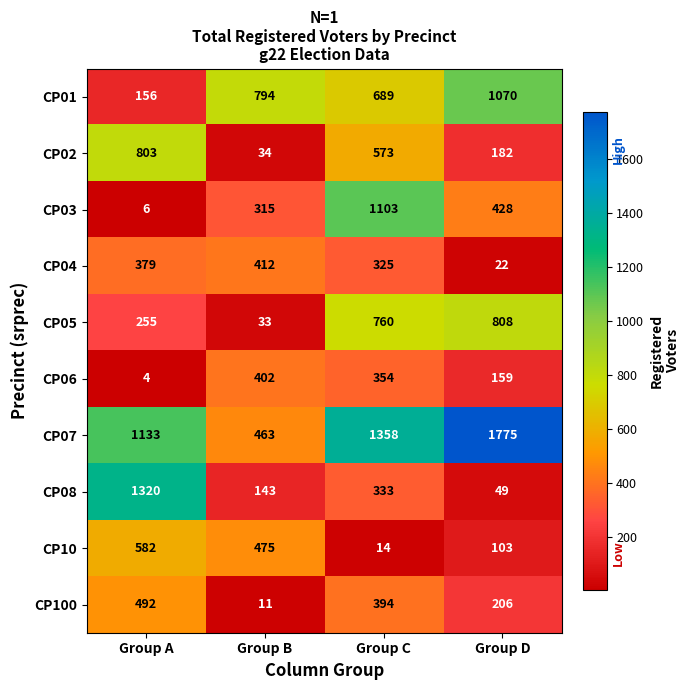

At which category does the chart reach its peak across all series?

Group D